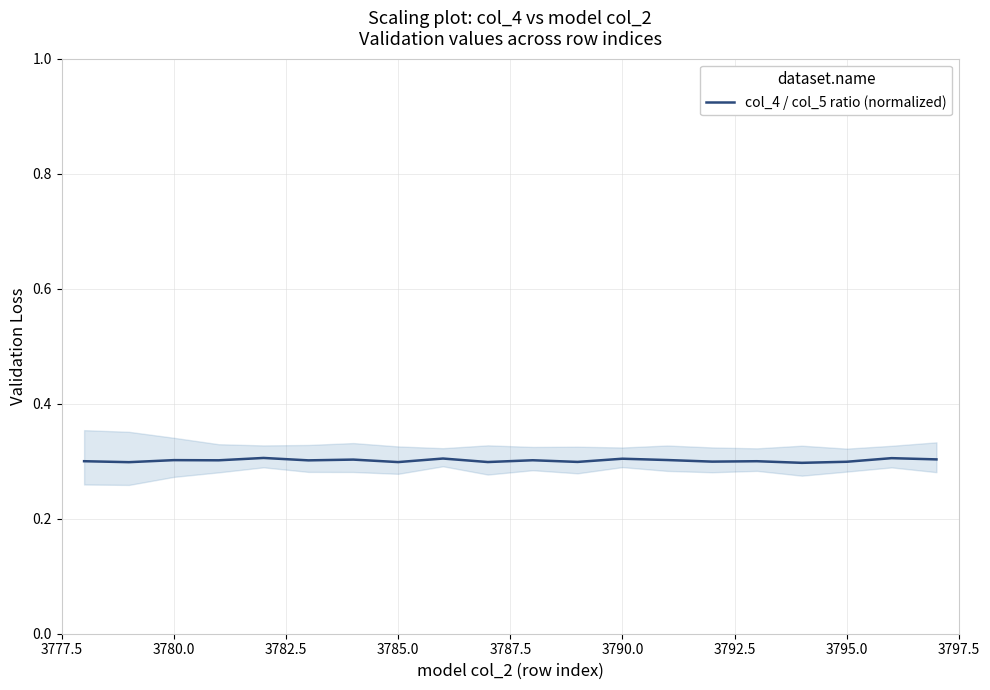

True or false: the data shows 0.2 at 16.

False